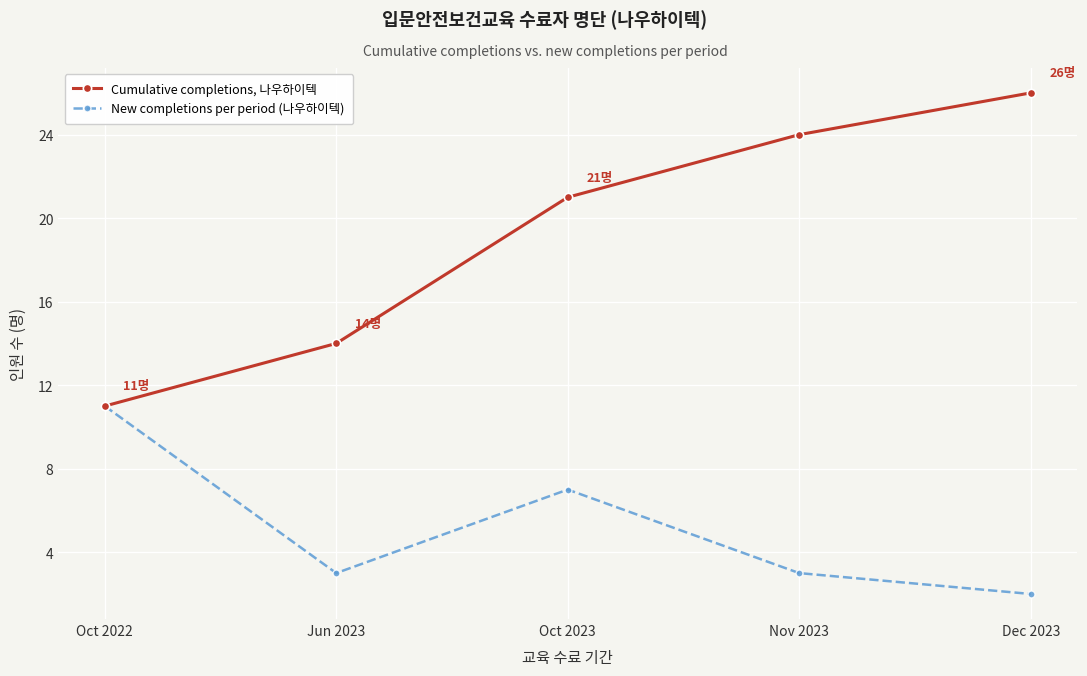

At which category does New completions per period (나우하이텍) reach its first local valley?

Jun 2023